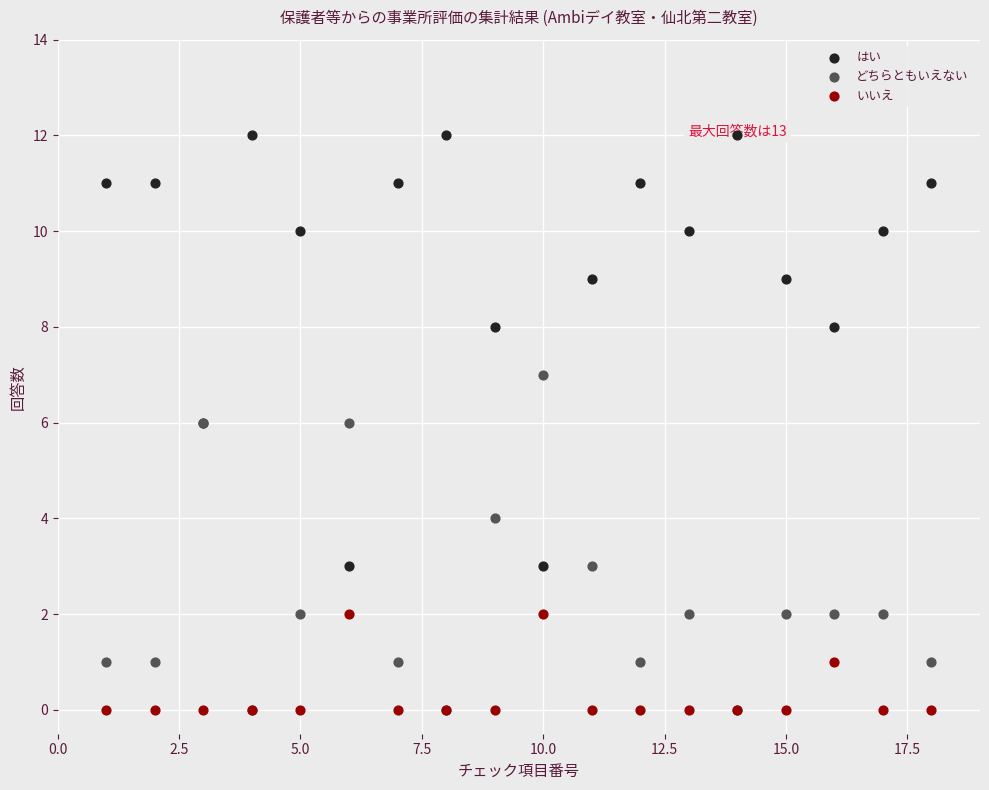

Which series has the widest spread of Y values?

はい